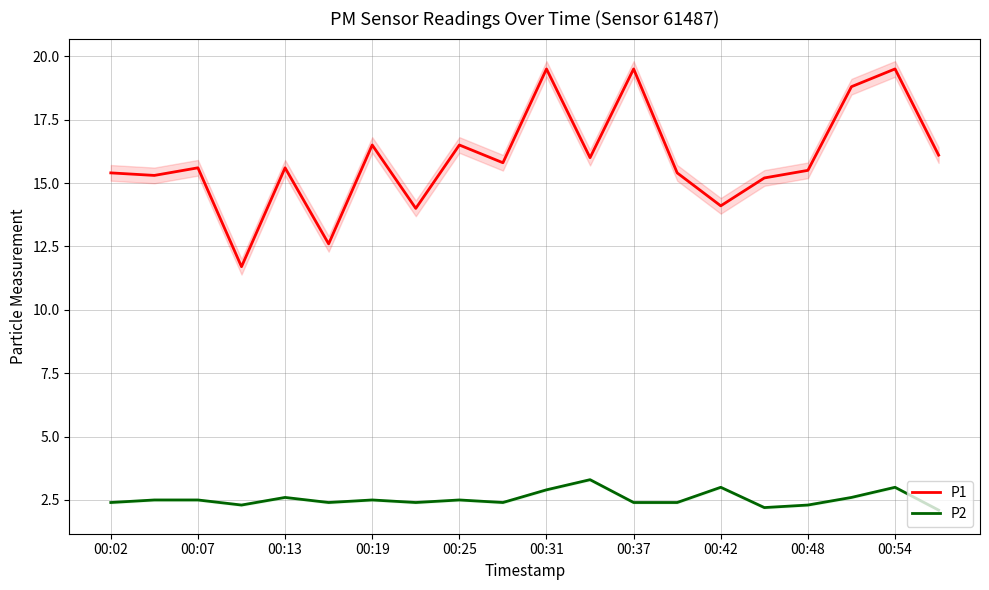

What is the highest value of the P1 series?

19.5